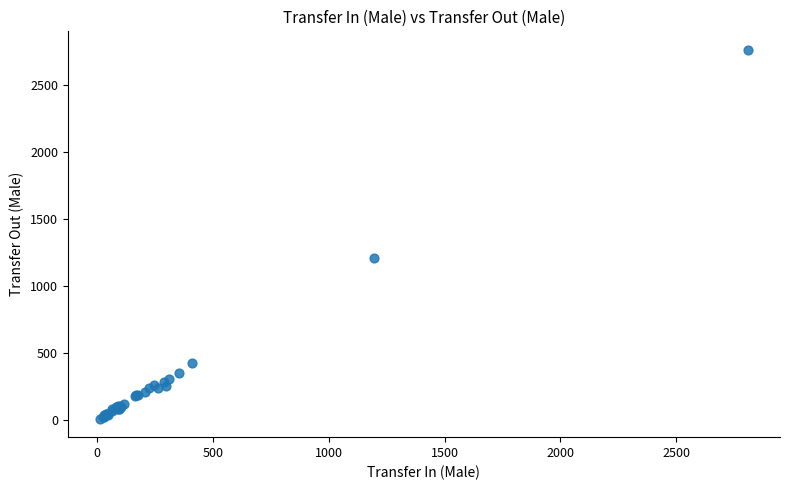

What Y value in the scatter plot is closest to 1383?

1204